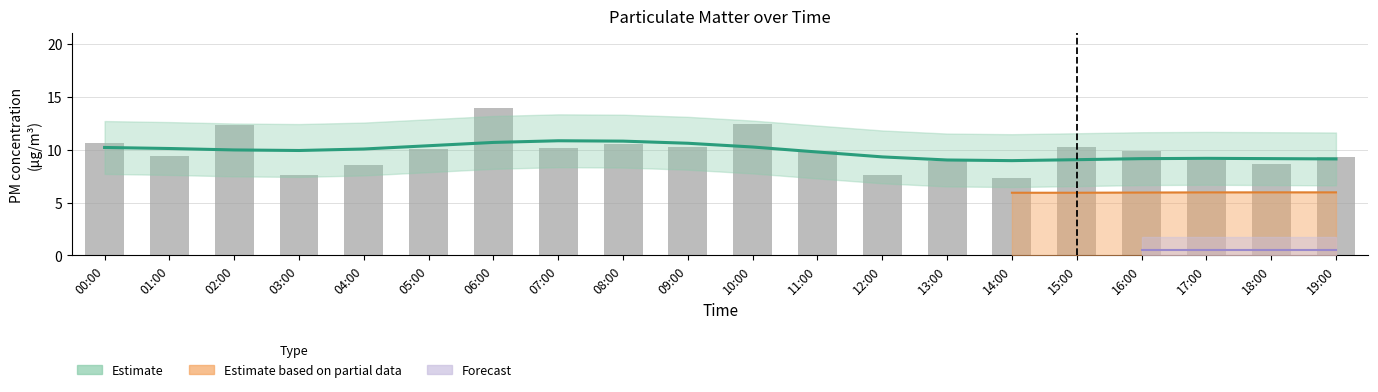

What is the difference between the second highest and minimum values in the Estimate (P1) series?

1.8